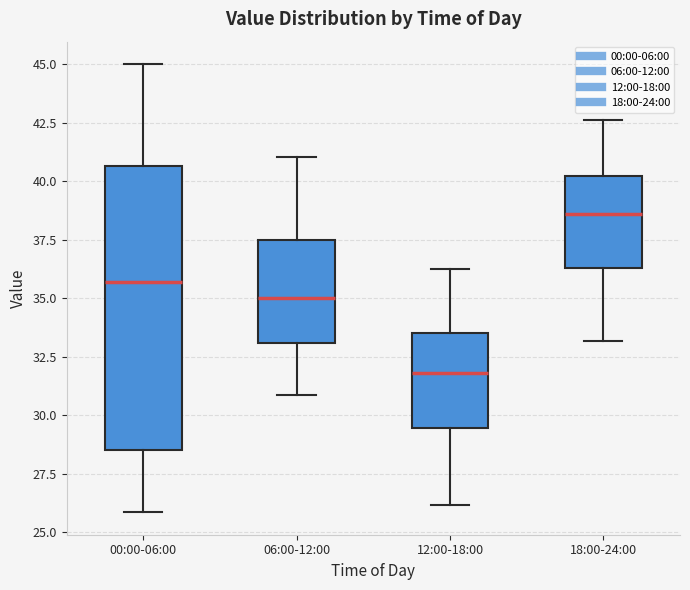

Where is the lower edge of the box for 12:00-18:00 on the y-axis? The values are not printed on the chart, so give them approximately, as read against the axis.

29.5